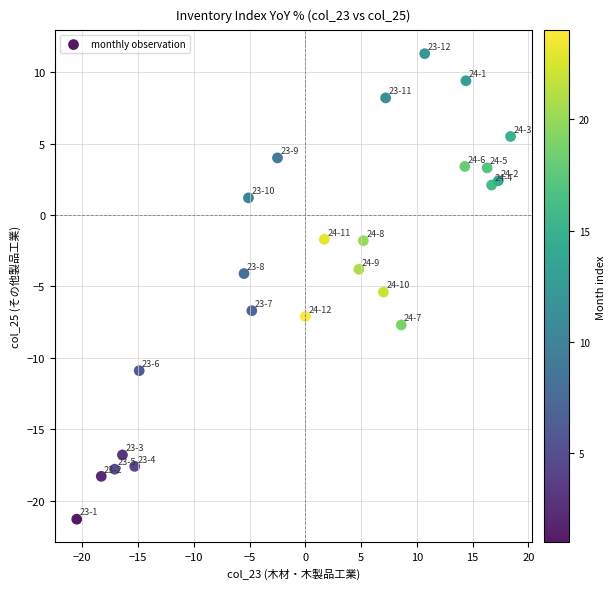

What Y value in the scatter plot is closest to -5?

-5.4